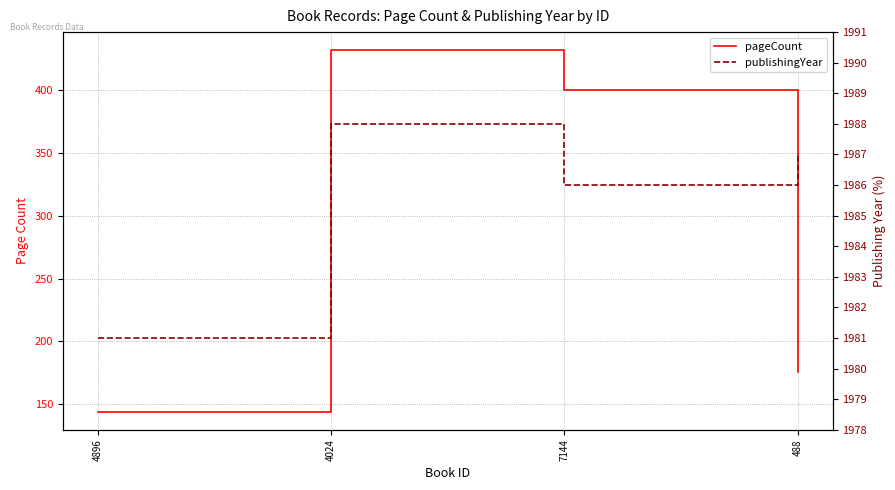

What is the label of the 1st point from the left?

4896